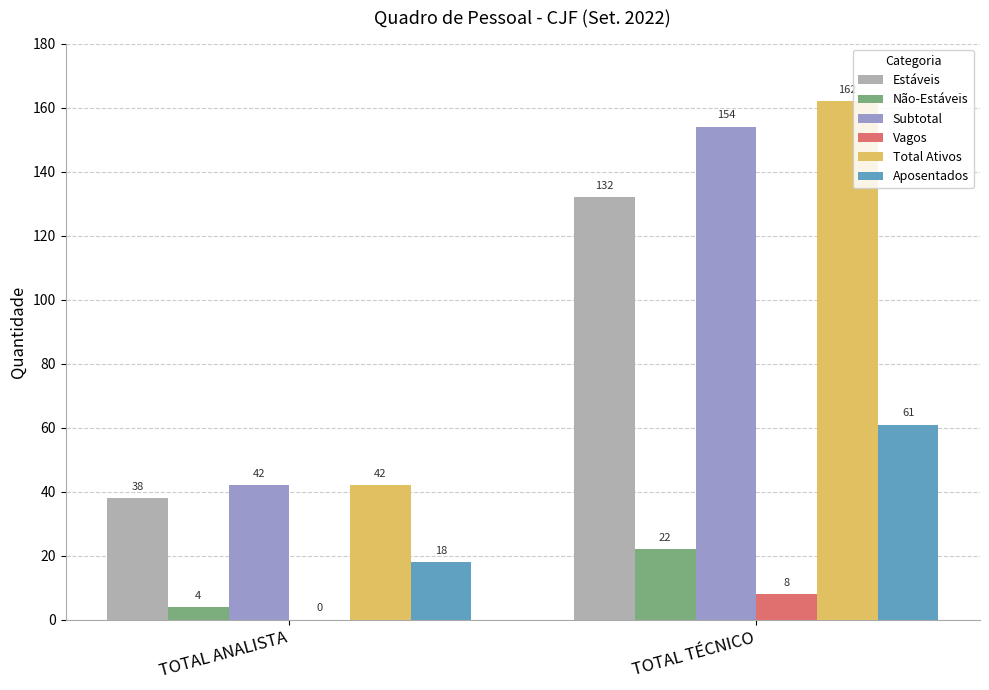

What is the sum of all Total Ativos values?

204